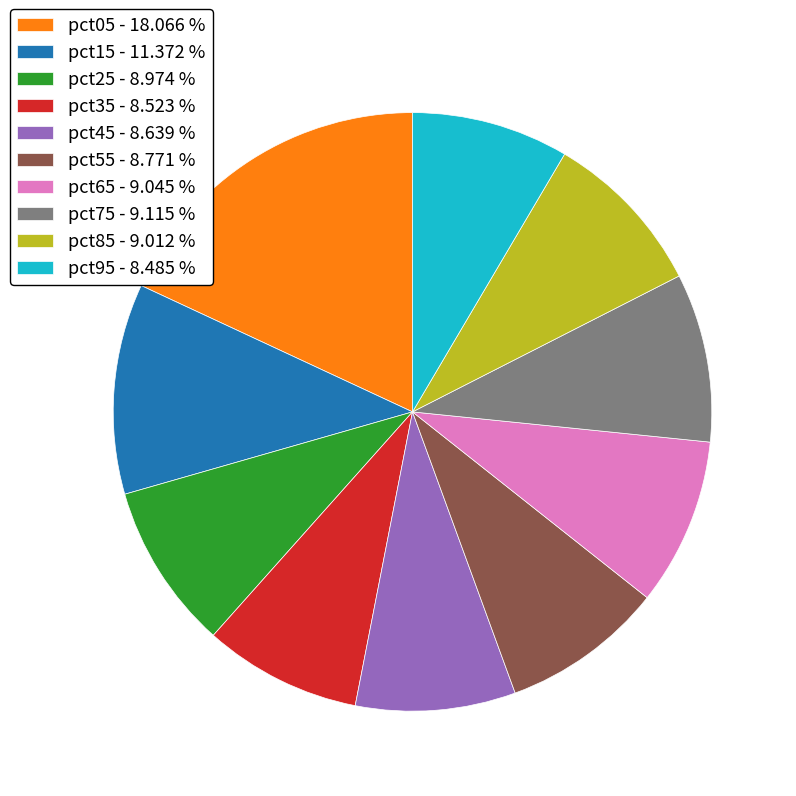

Is the sum of pct85 - 9.012 % and pct15 - 11.372 % greater than half?

No